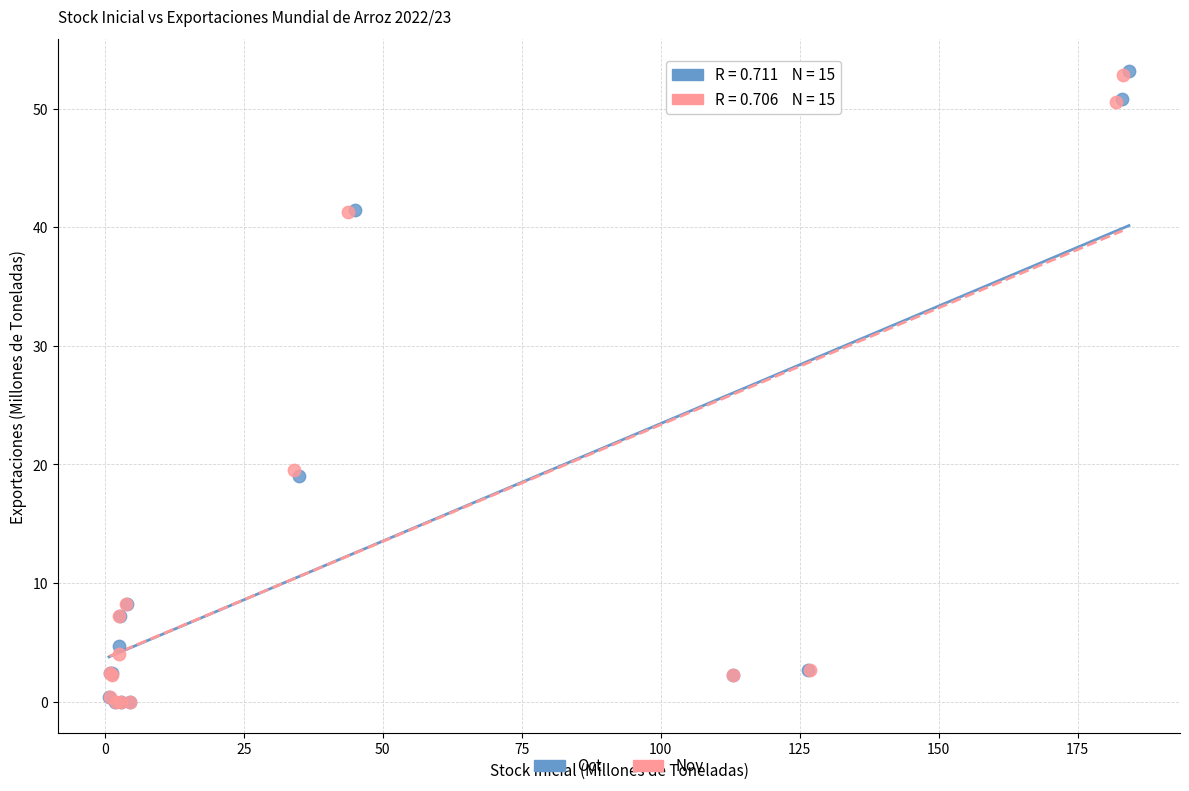

Which series has the largest Y range (max minus min)?

Oct